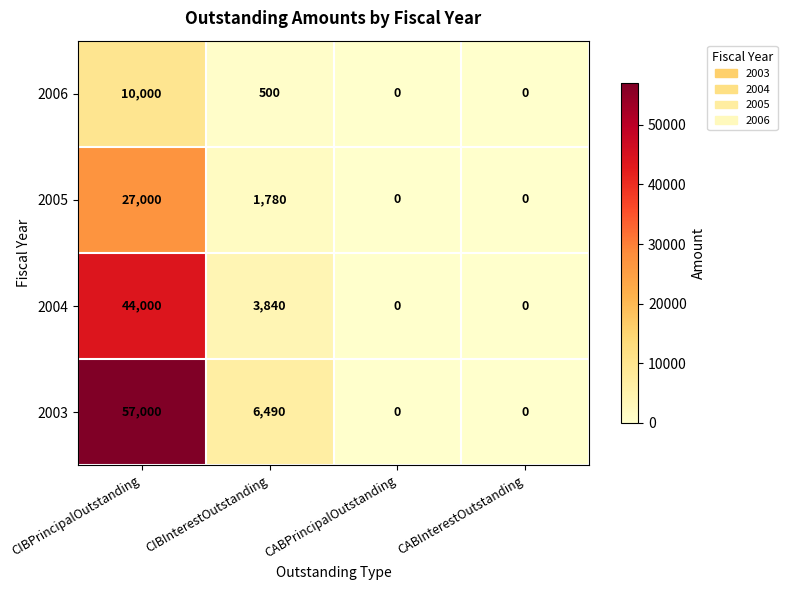

At which label does 2003 reach its peak?

CIBPrincipalOutstanding